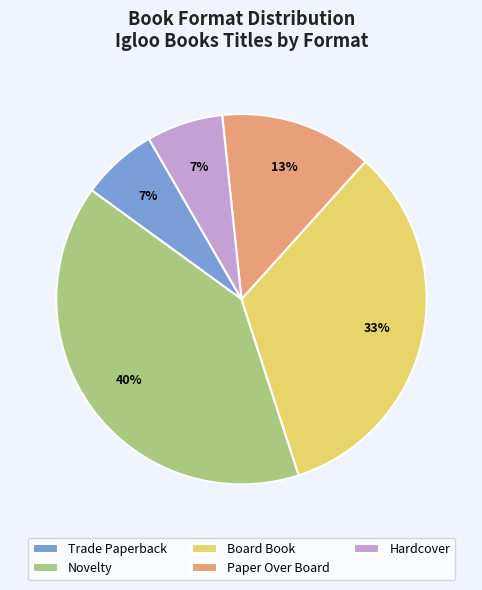

Does any single category account for the majority?

No